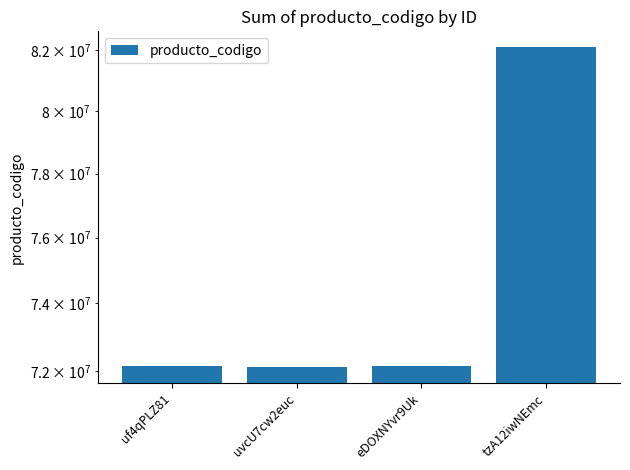

What is the minimum value shown in the chart?

72101703